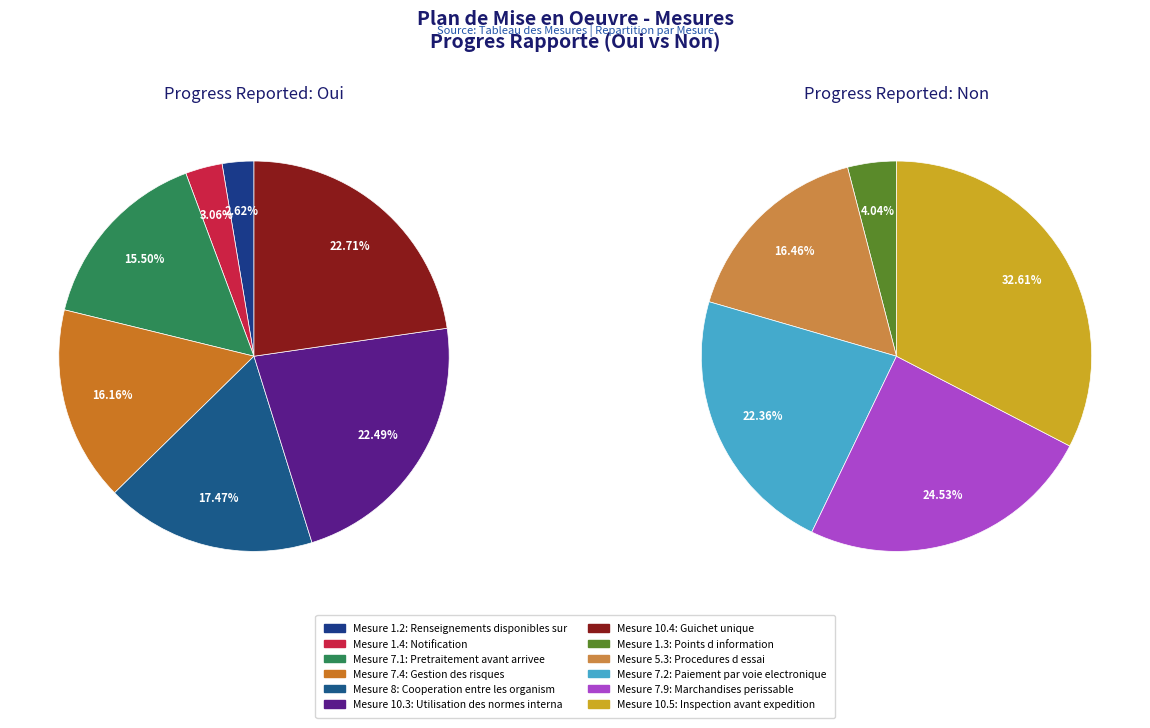

What is the smallest slice in the pie chart?

1.2